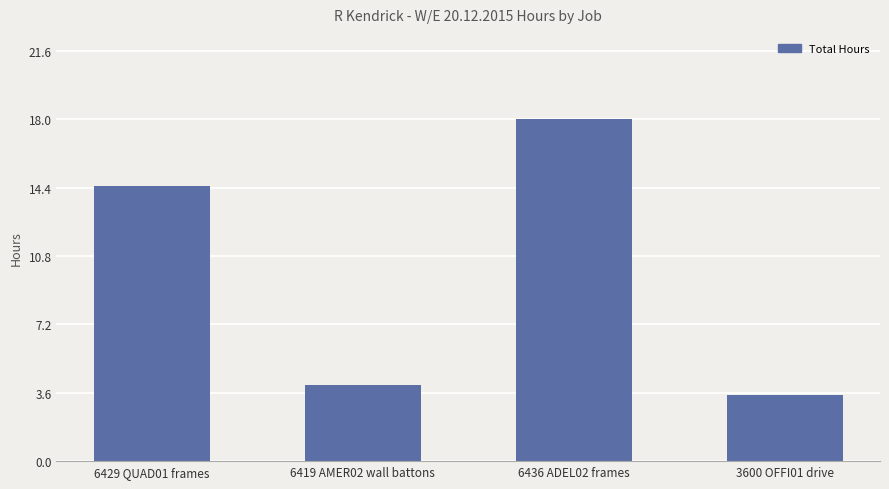

Where does the data first go above 14?

6429 QUAD01 frames